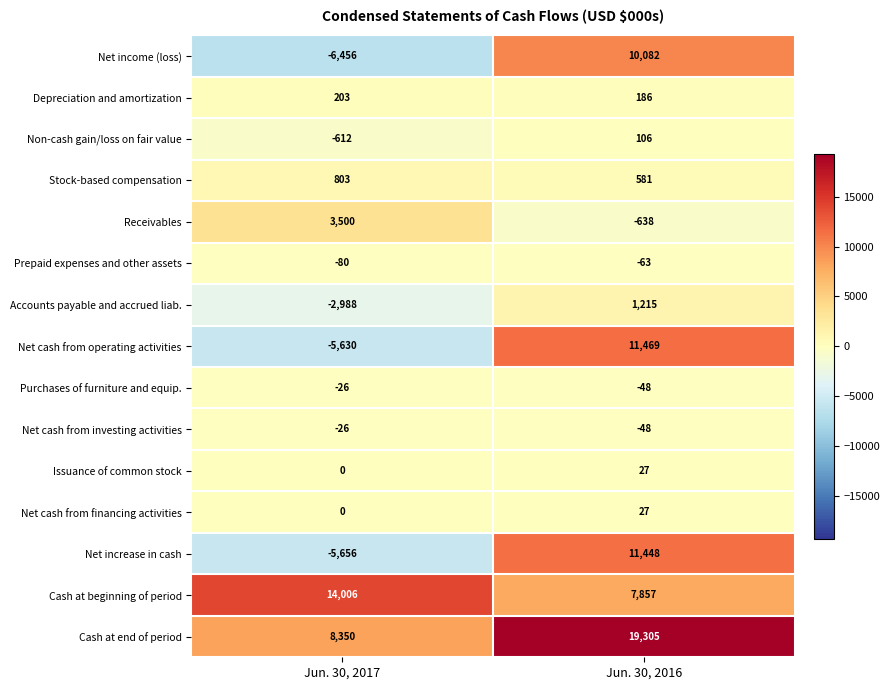

Which series changed the most between Jun. 30, 2017 and Jun. 30, 2016?

Net increase in cash